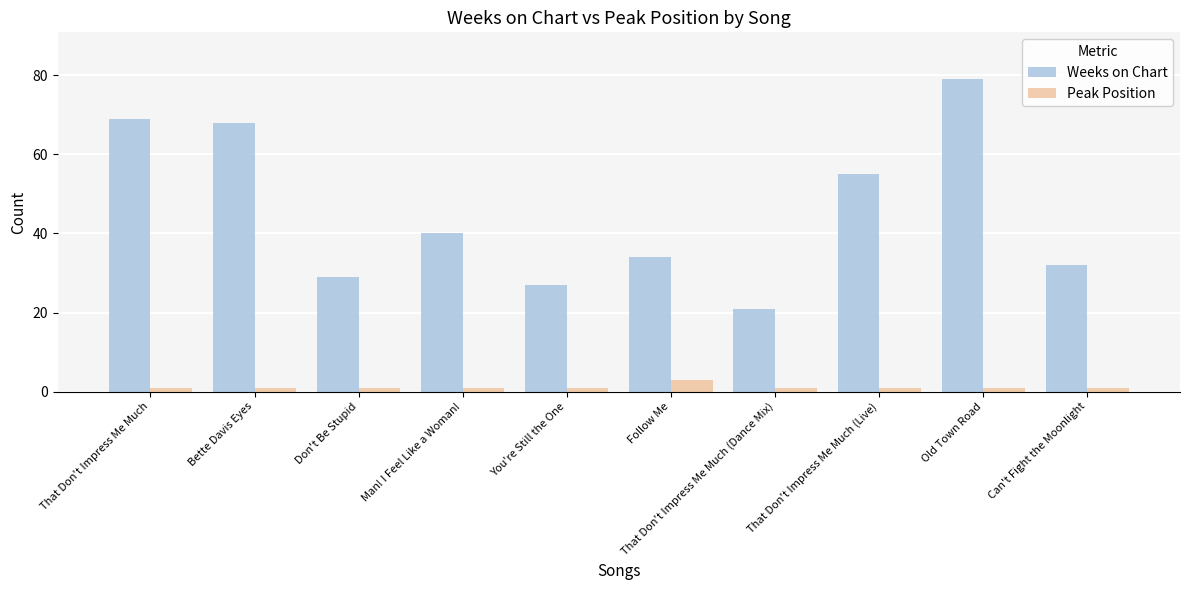

Which series changed the most between Don't Be Stupid and Man! I Feel Like a Woman!?

Weeks on Chart